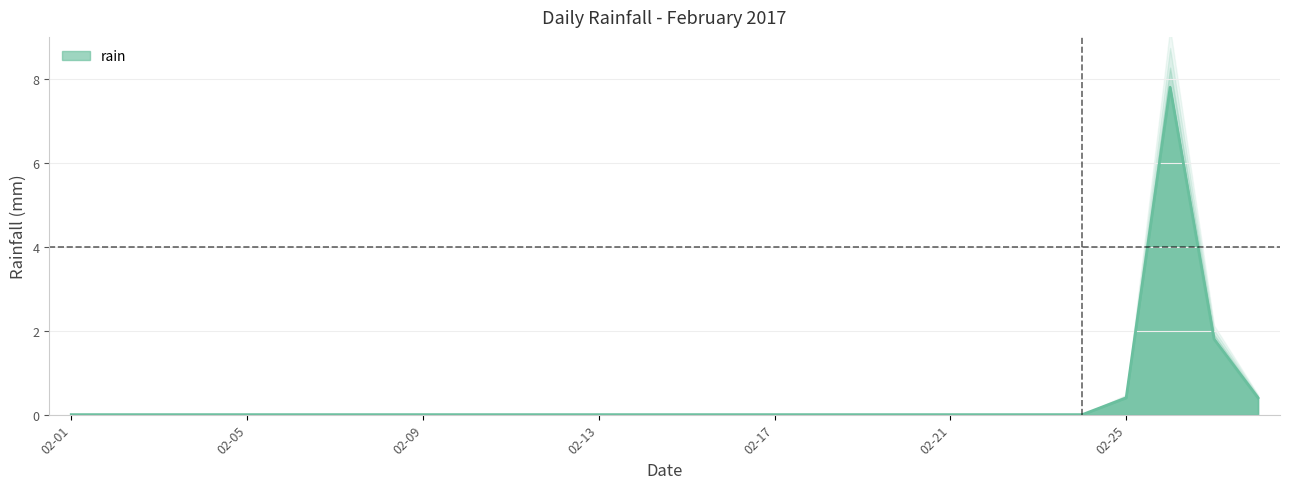

How many values are above zero?

4